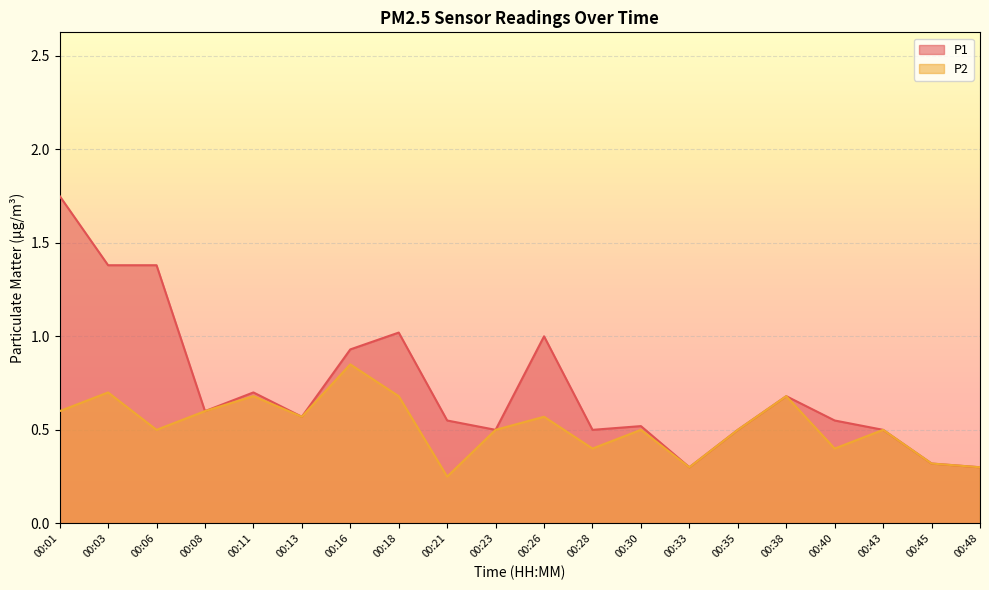

Where is P2 nearest to the value 0?

00:21